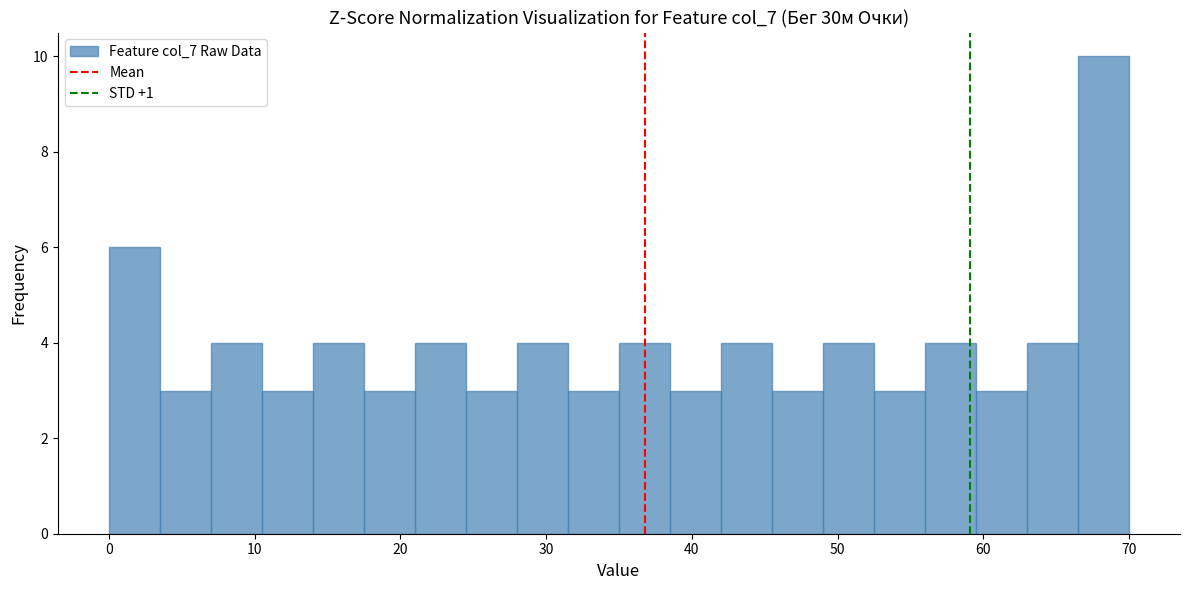

Around what value on the x-axis is the tallest bar? Give the approximate position of its centre, as read against the axis.

68